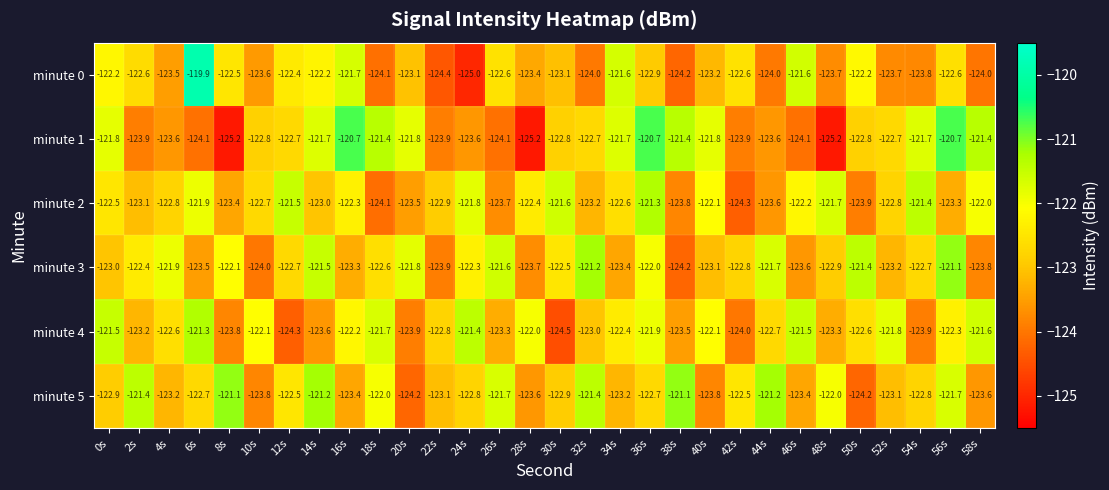

What is the average value of the minute 3 series?

-122.7